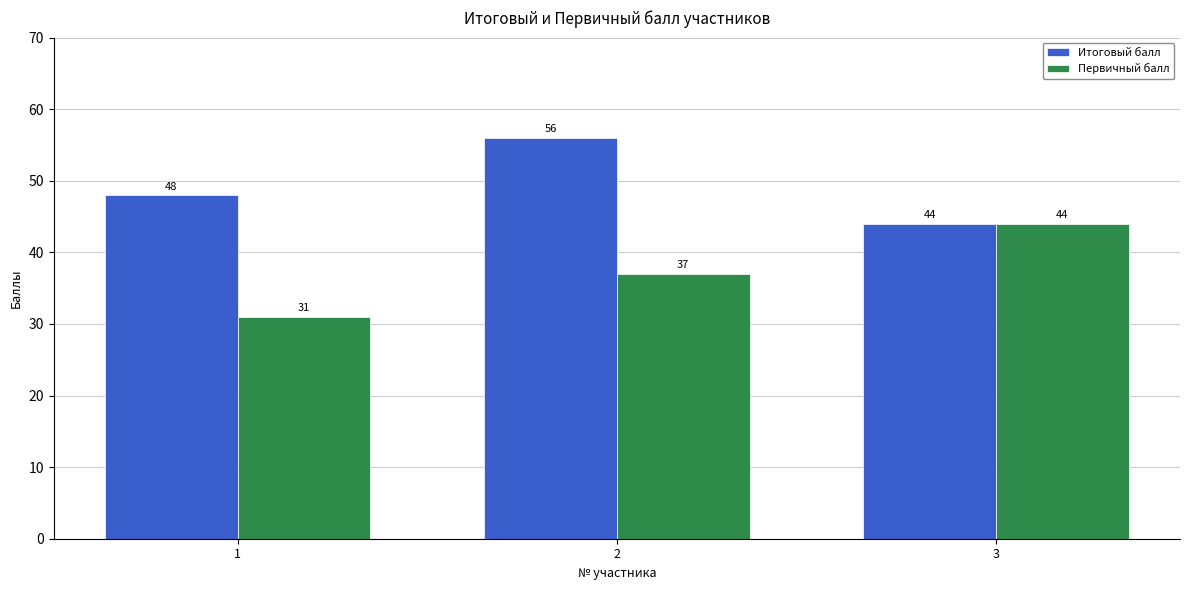

Read the Итоговый балл value at 3.

44